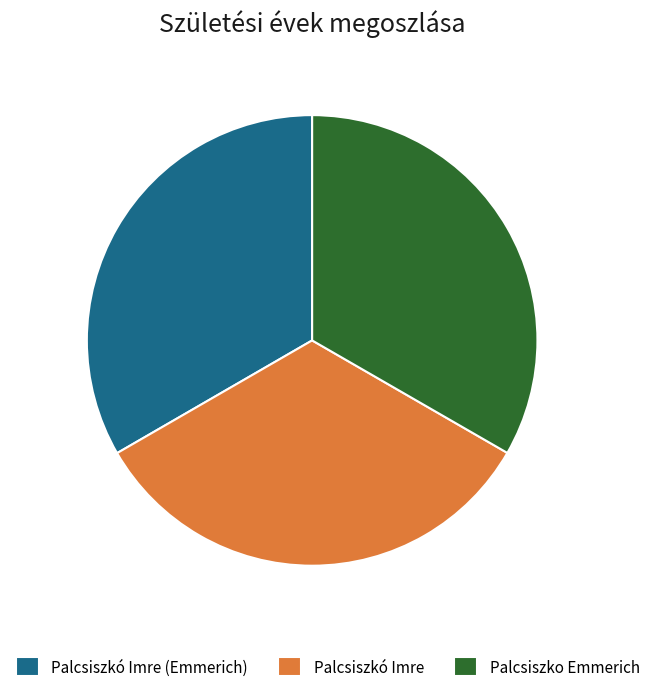

Approximately how many times larger is the value at Palcsiszkó Imre compared to Palcsiszkó Imre (Emmerich)?

1.0